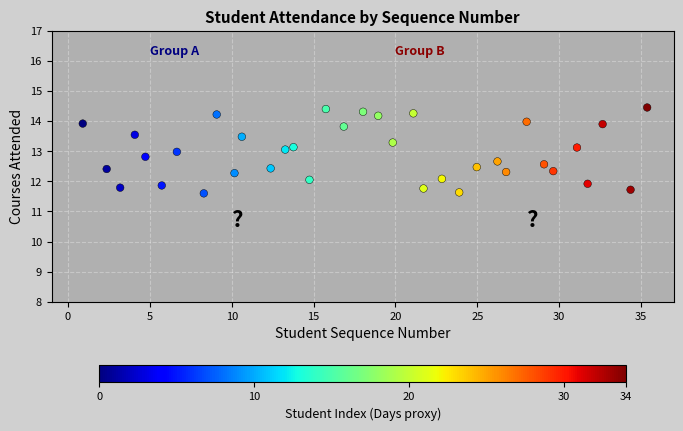

What is the range of X values (max minus min)?

34.5